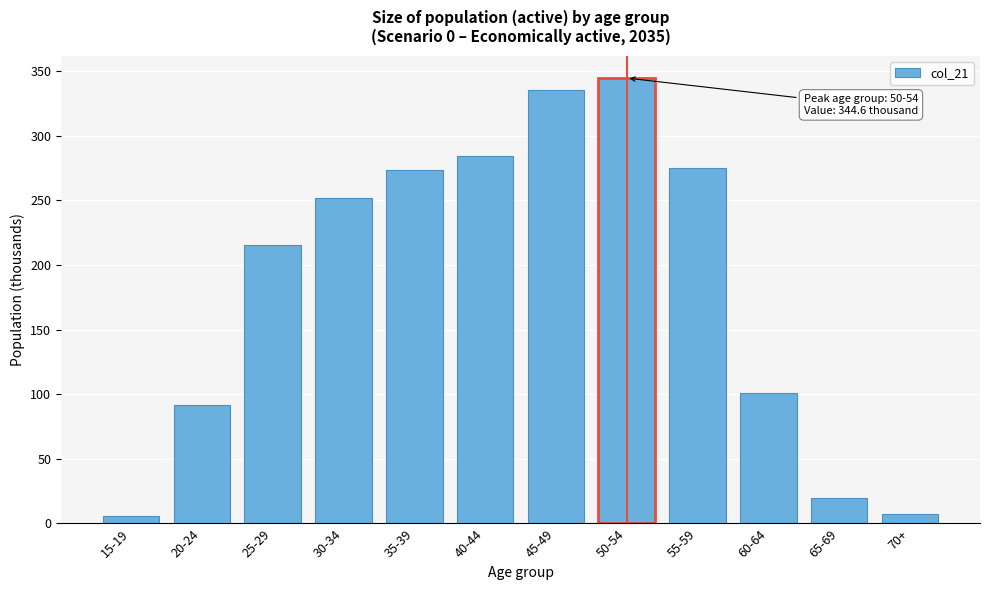

What is the greatest value displayed?

344.6